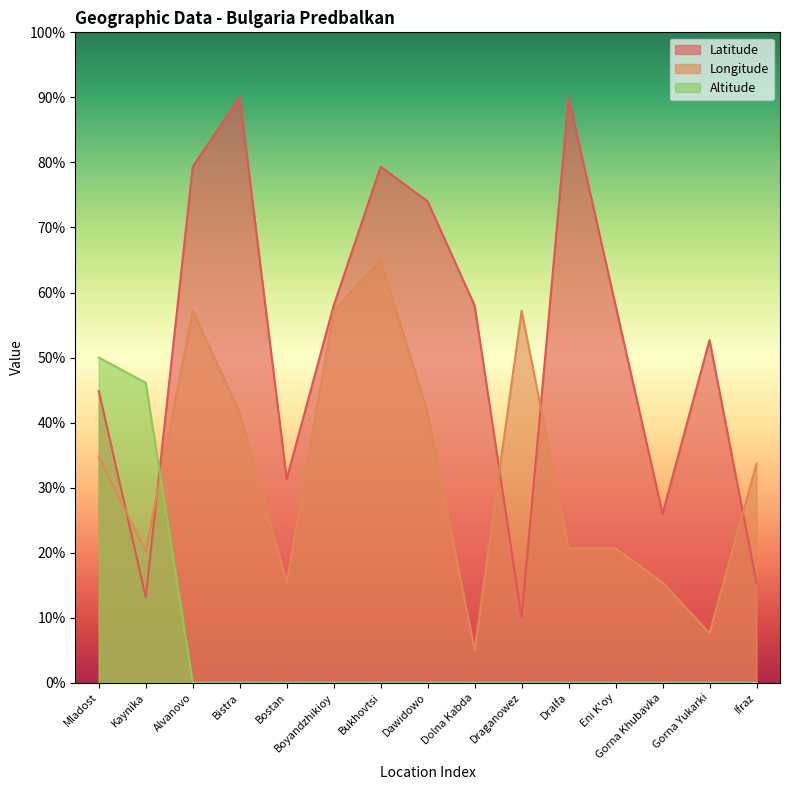

What is the label of the 12th point from the right?

Bistra